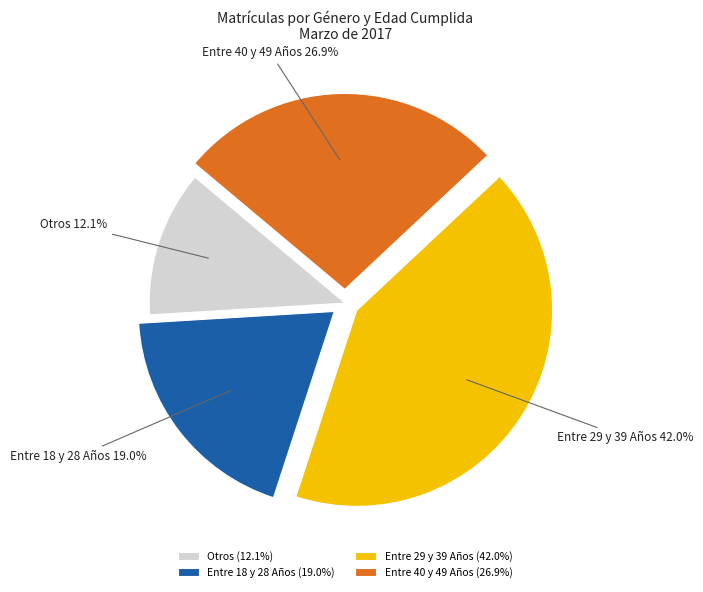

How many segments does this pie chart have?

4